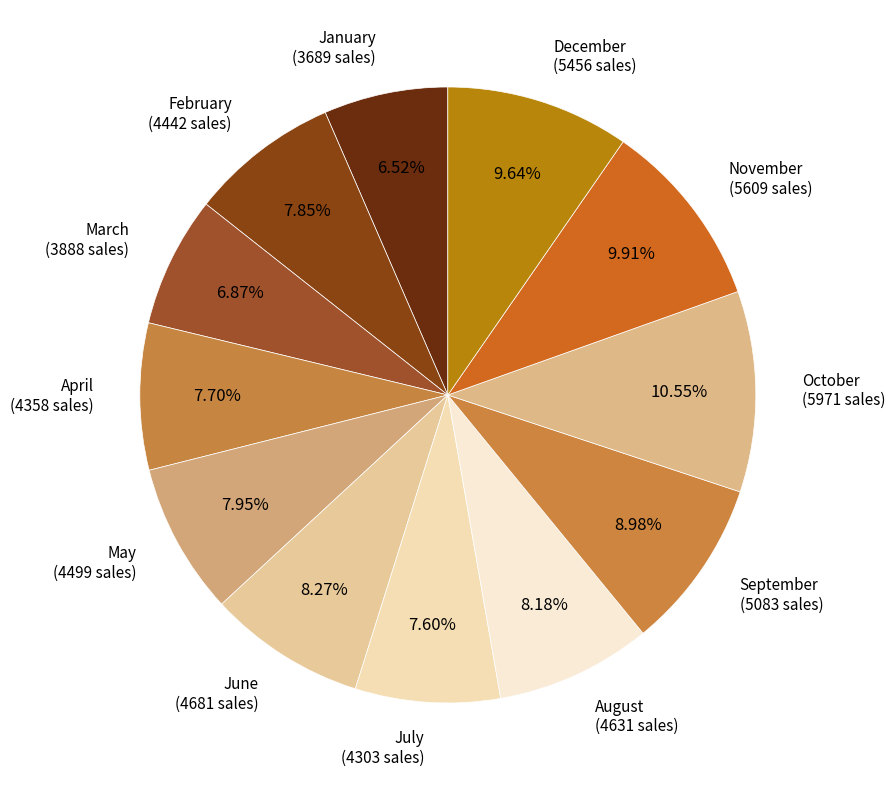

How much of the chart is everything except October?

89.5%